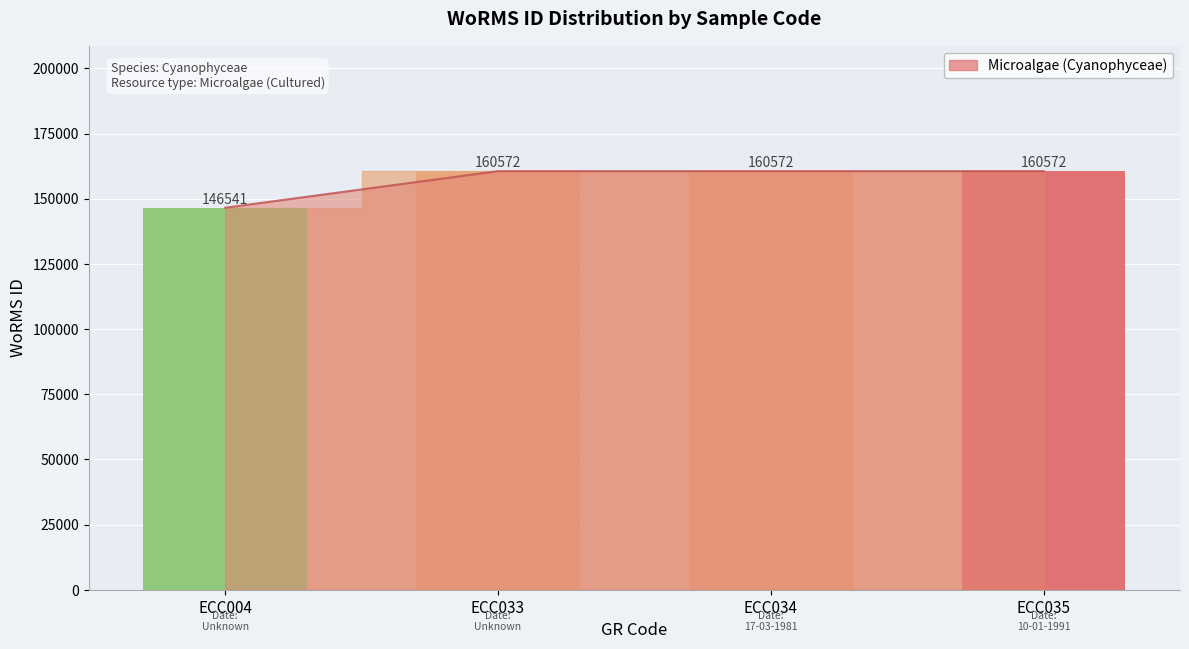

Read the value at ECC033, to the nearest 50.

160550